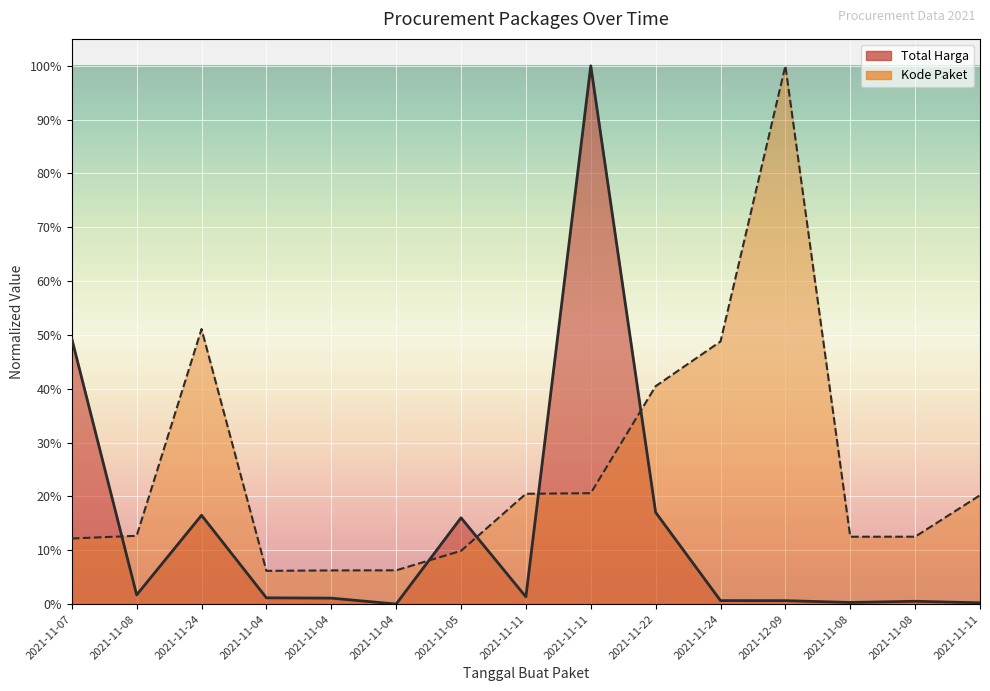

What are all the series names shown in the legend?

Total Harga, Kode Paket